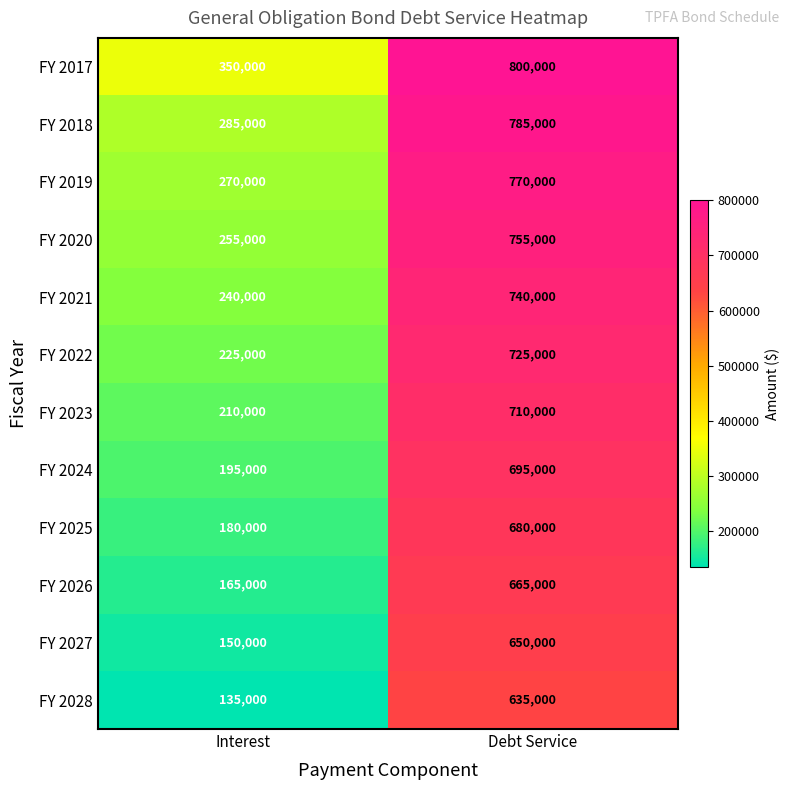

Reading right to left, what are all the values shown in this chart?

FY 2017: Debt Service=800000	Interest=350000
FY 2018: Debt Service=785000	Interest=285000
FY 2019: Debt Service=770000	Interest=270000
FY 2020: Debt Service=755000	Interest=255000
FY 2021: Debt Service=740000	Interest=240000
FY 2022: Debt Service=725000	Interest=225000
FY 2023: Debt Service=710000	Interest=210000
FY 2024: Debt Service=695000	Interest=195000
FY 2025: Debt Service=680000	Interest=180000
FY 2026: Debt Service=665000	Interest=165000
FY 2027: Debt Service=650000	Interest=150000
FY 2028: Debt Service=635000	Interest=135000